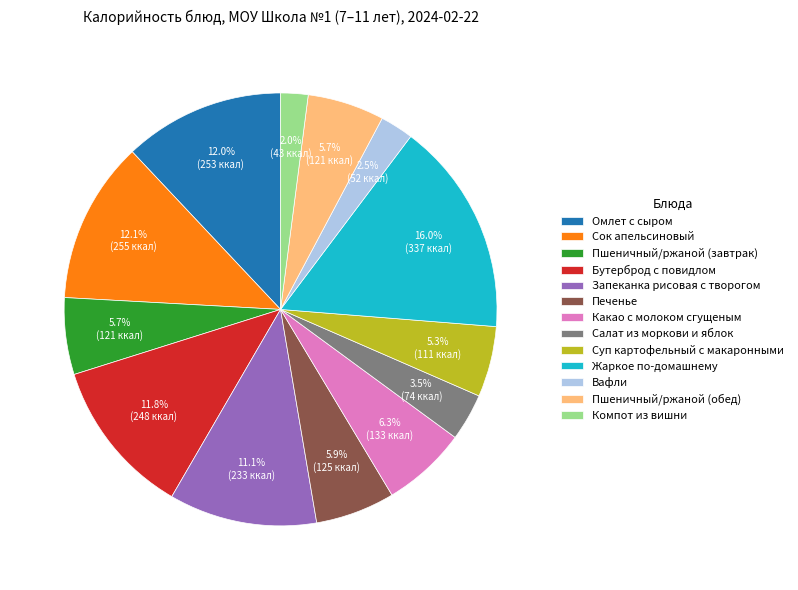

How many segments does this pie chart have?

13